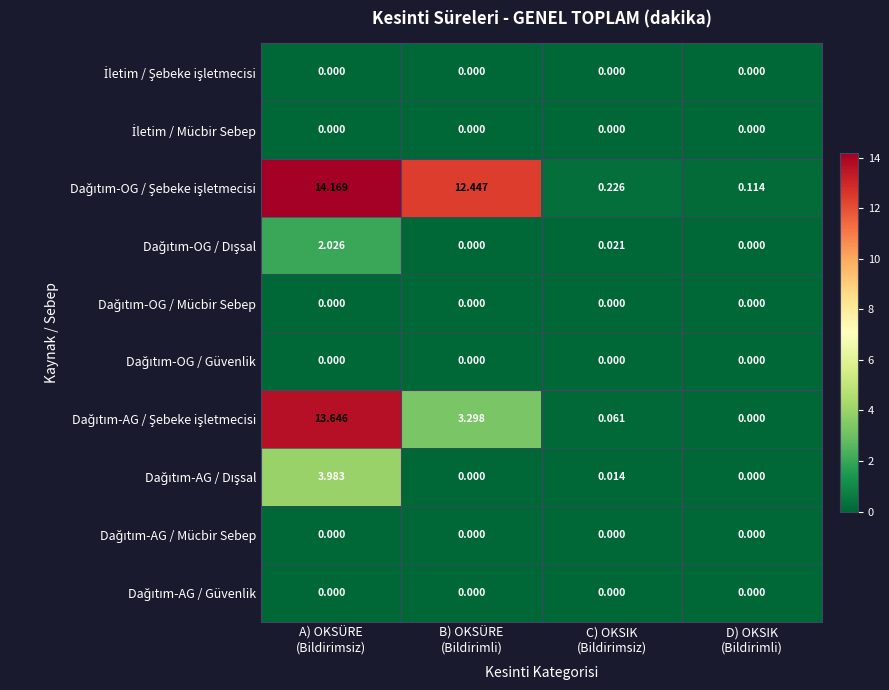

Count the number of data series in this chart.

10